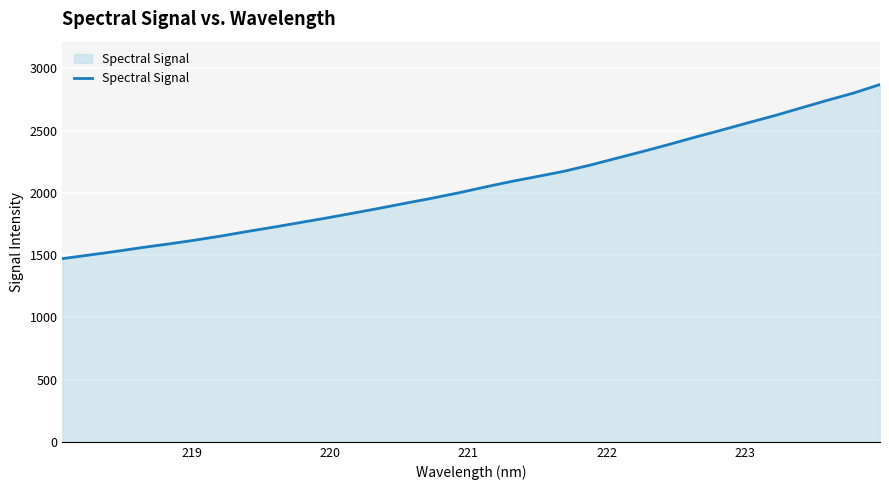

What is the maximum value shown in the chart?

2869.9